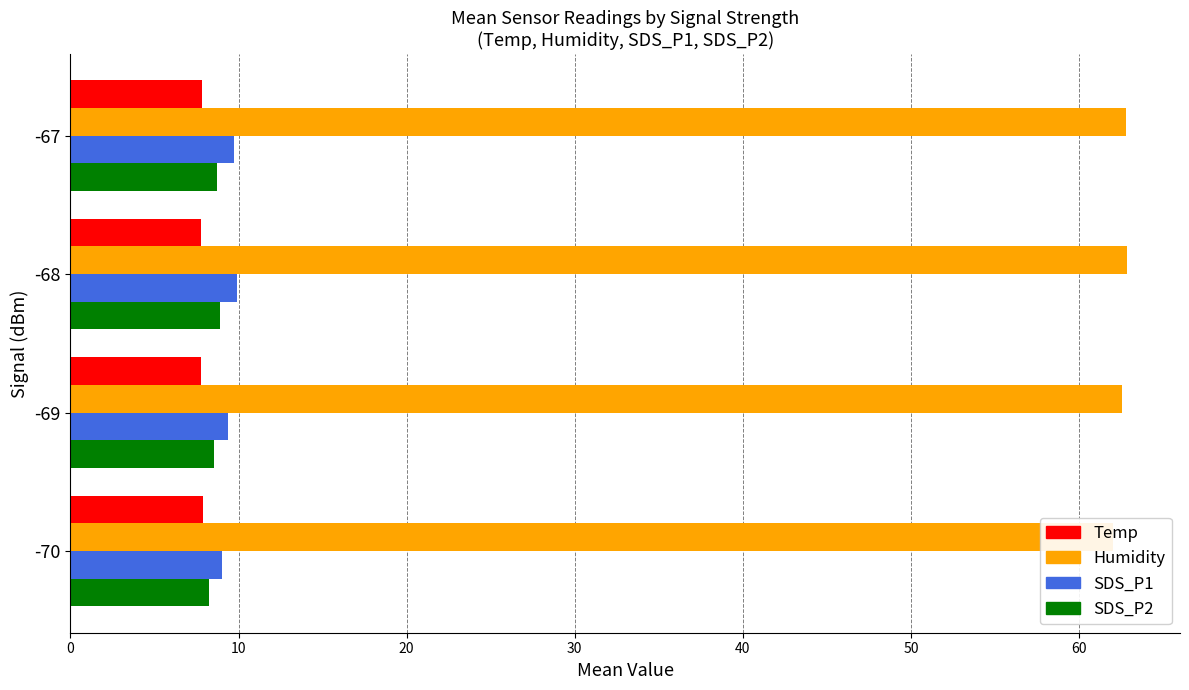

Which has a higher value, -68 or -67?

-67